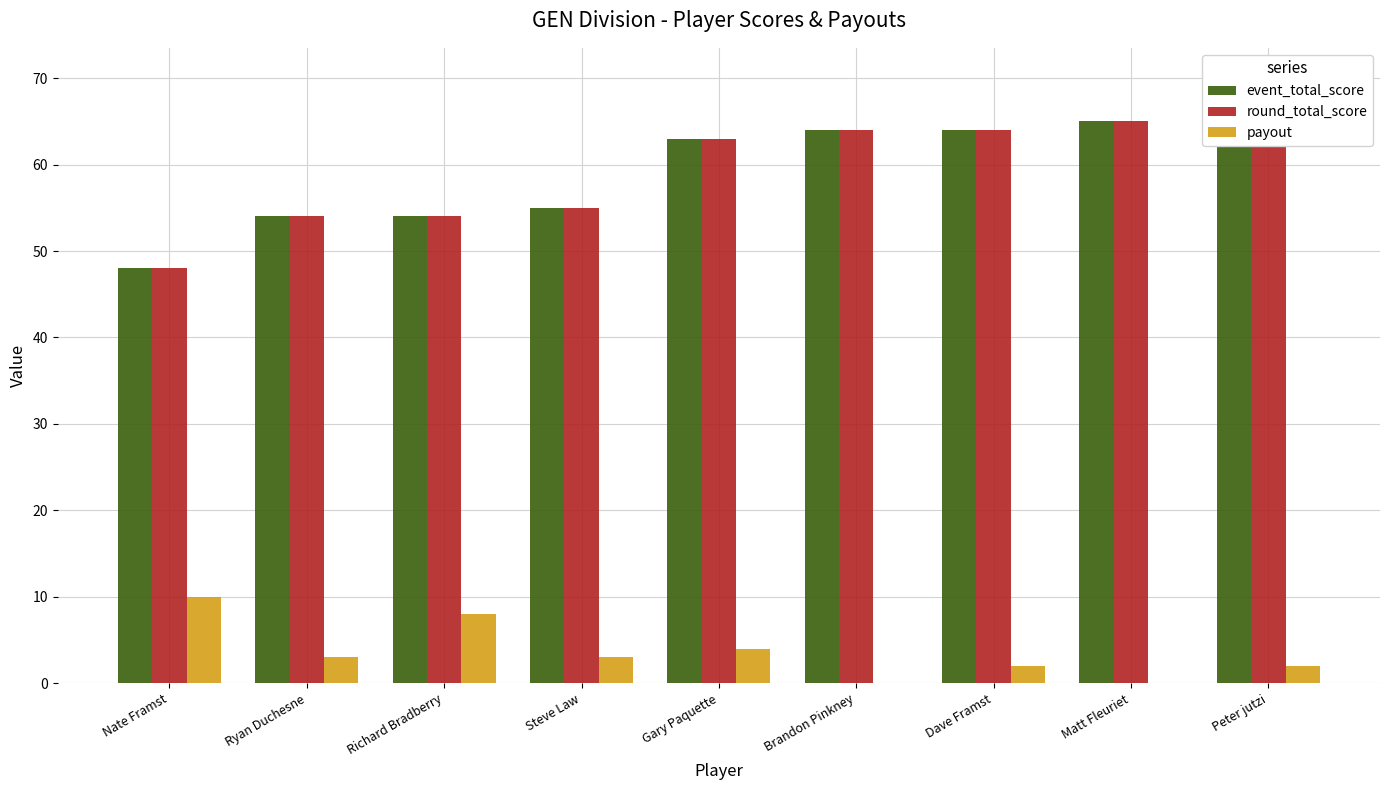

Count the number of categories in the chart.

9